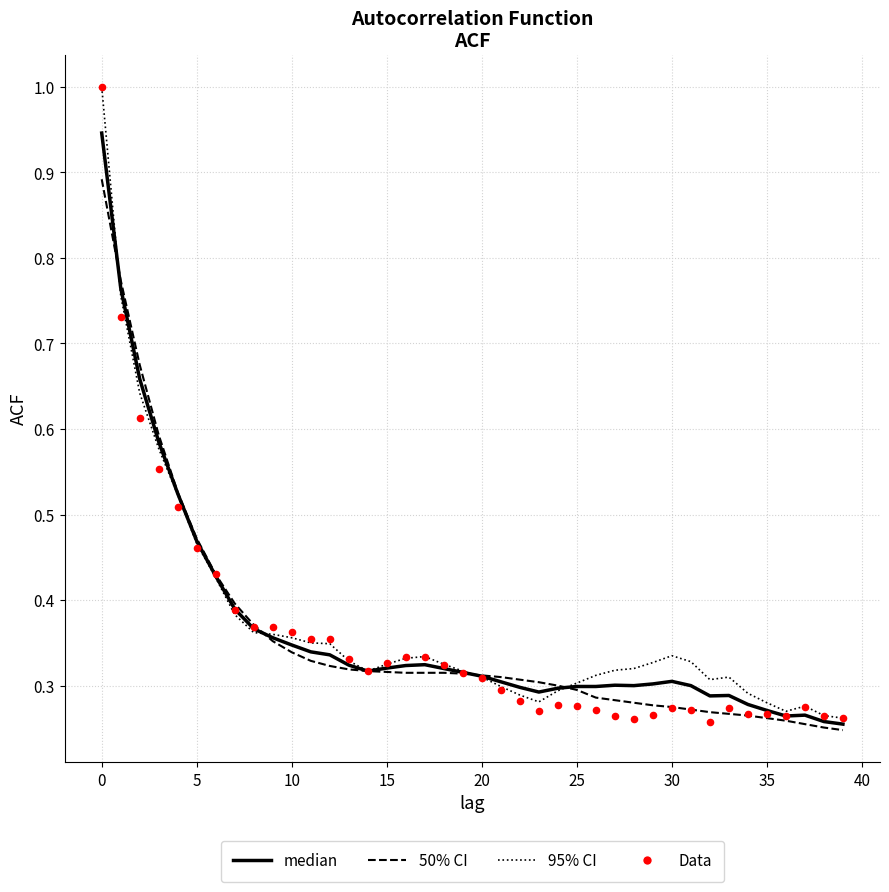

Which series has the largest Y range (max minus min)?

Data